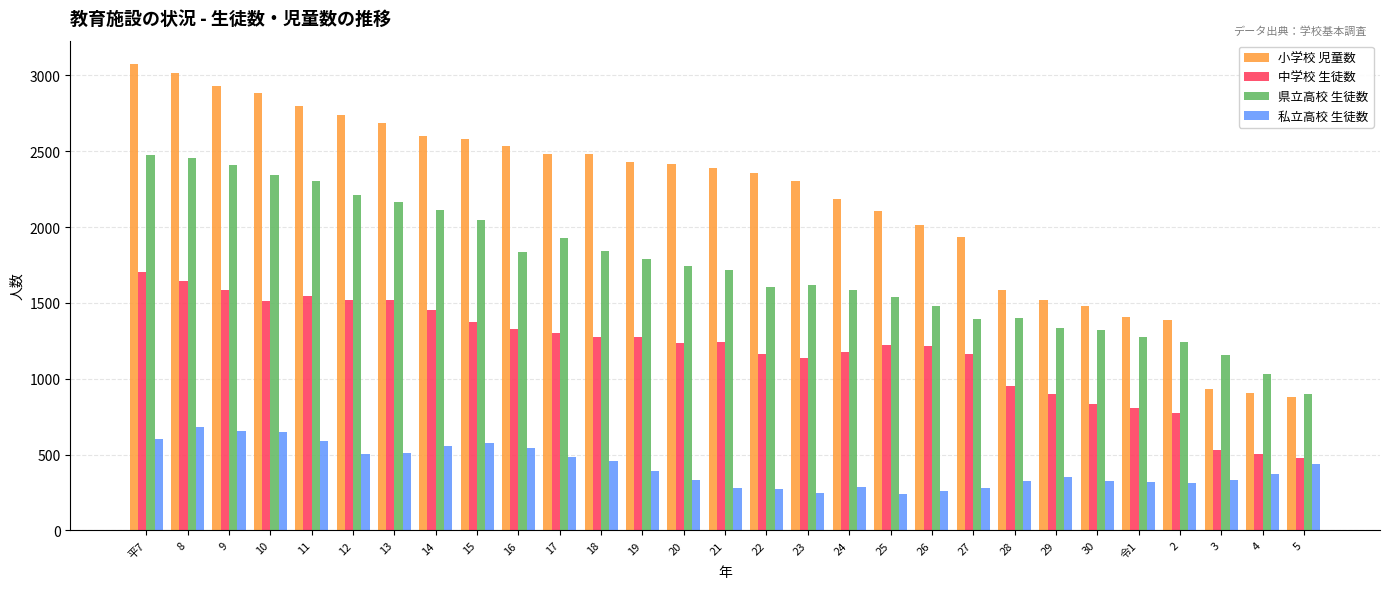

What is the difference between the 小学校 児童数 values at 21 and 4?

1479